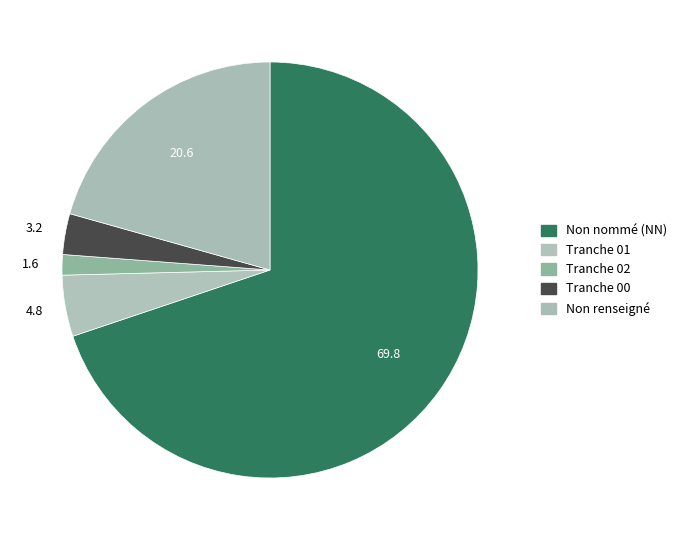

Count the number of slices in the pie.

5